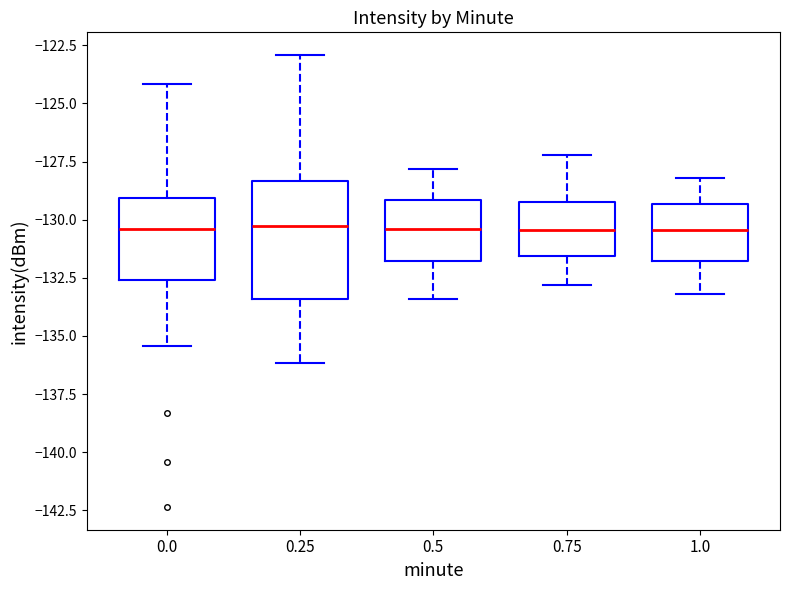

Reading left to right, transcribe this box plot: for each box, give where its median line is, the range the box spans, and where its two whiskers end, as read against the y-axis. The values are not printed on the chart, so give them approximately, as read against the axis.

0.0: median -130.5, box -132.5 to -129.0, whiskers -135.5 to -124.0
0.25: median -130.0, box -133.5 to -128.5, whiskers -136.0 to -123.0
0.5: median -130.5, box -132.0 to -129.0, whiskers -133.5 to -128.0
0.75: median -130.5, box -131.5 to -129.0, whiskers -133.0 to -127.0
1.0: median -130.5, box -132.0 to -129.5, whiskers -133.0 to -128.0